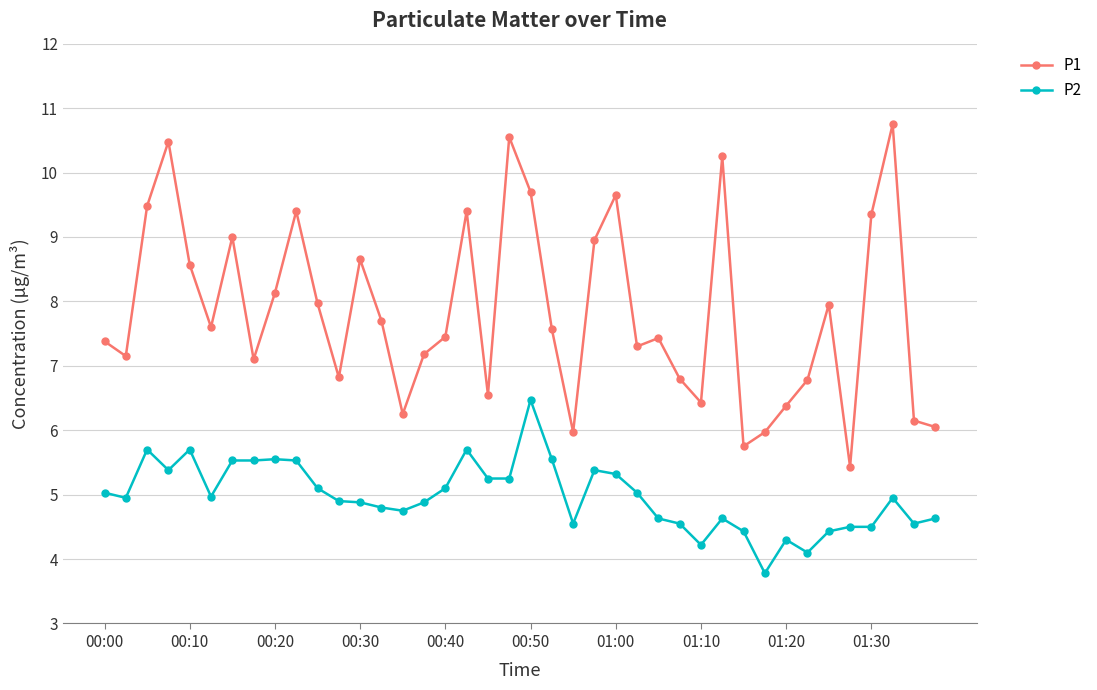

Does the chart display data point markers on the line(s)?

Yes